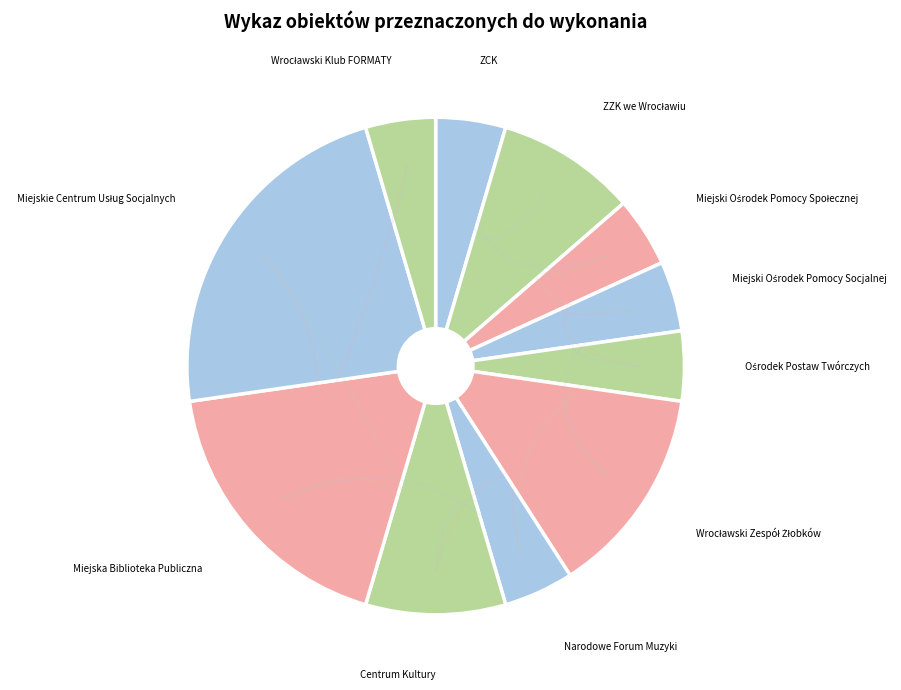

Which slice is the largest?

Miejskie Centrum Usług Socjalnych